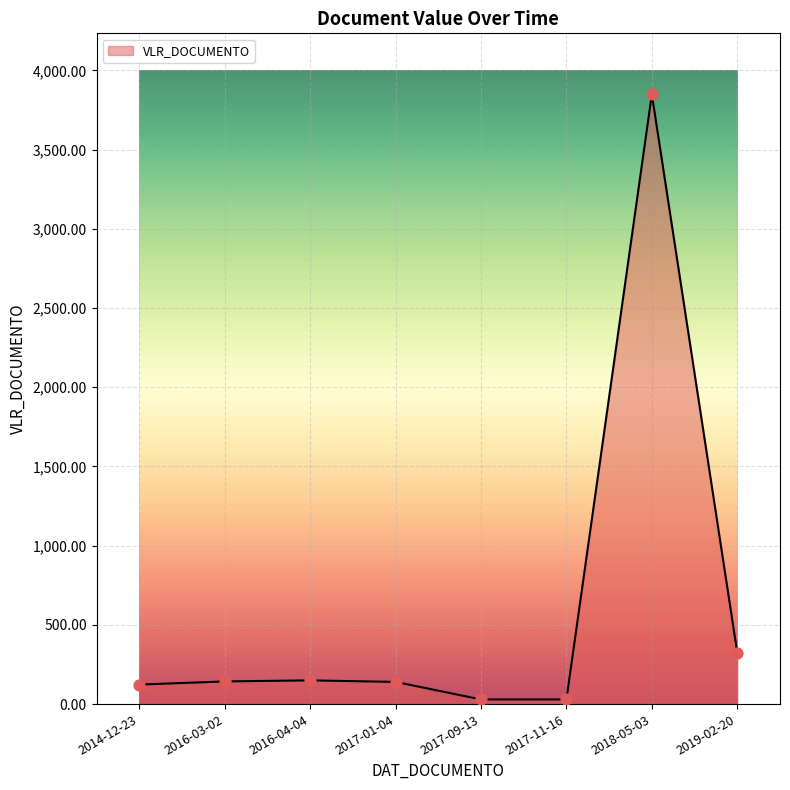

What is the change in value from 2016-04-04 to 2017-09-13?

-120.3